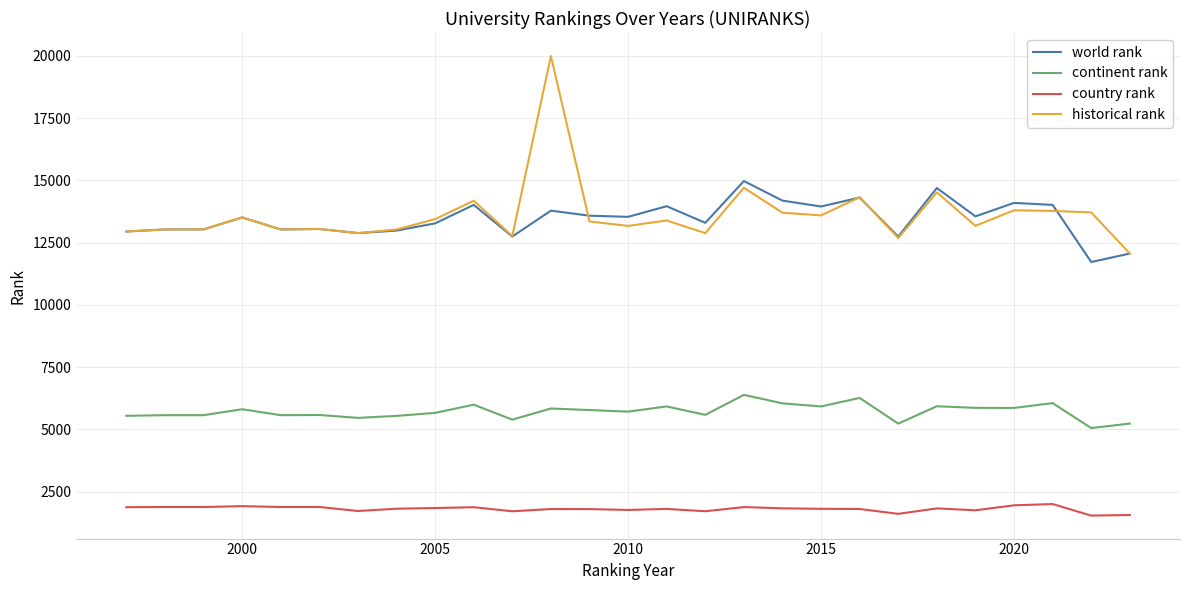

What is the maximum value shown in the chart?

19989